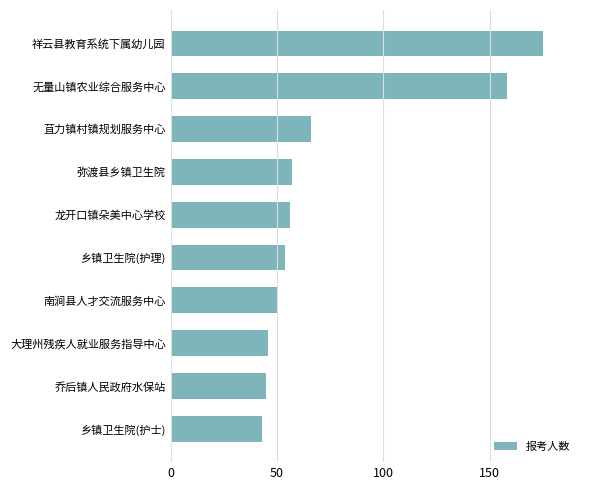

What is the change in value from 无量山镇农业综合服务中心 to 龙开口镇朵美中心学校?

-102